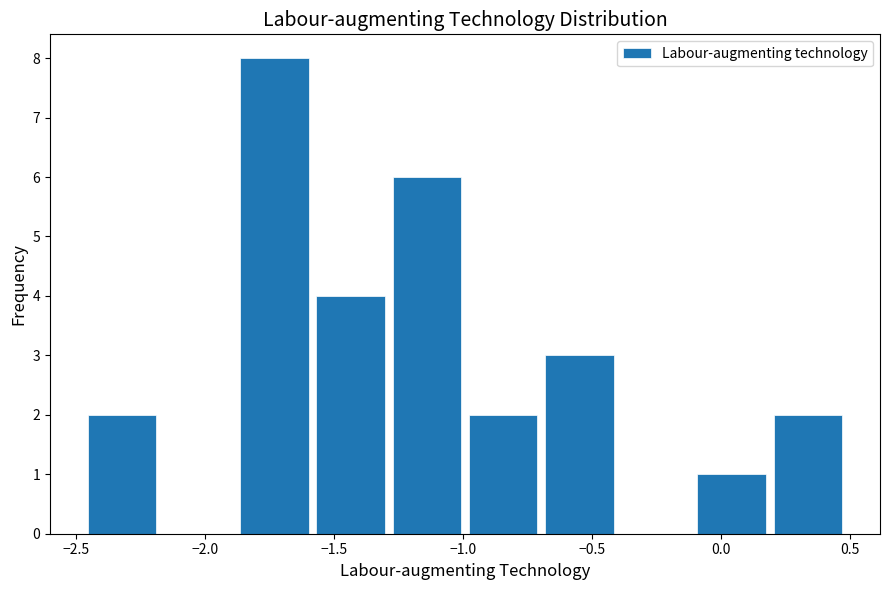

Reading left to right, list every bar in this chart as the range it spans on the x-axis followed by its height. Neither the bar edges nor the heights are printed on the chart, so give them approximately, as read against the axes.

-2.45 to -2.20: 2
-2.20 to -1.90: 0
-1.90 to -1.60: 8
-1.60 to -1.30: 4
-1.30 to -1.00: 6
-1.00 to -0.70: 2
-0.70 to -0.40: 3
-0.40 to -0.10: 0
-0.10 to 0.20: 1
0.20 to 0.50: 2